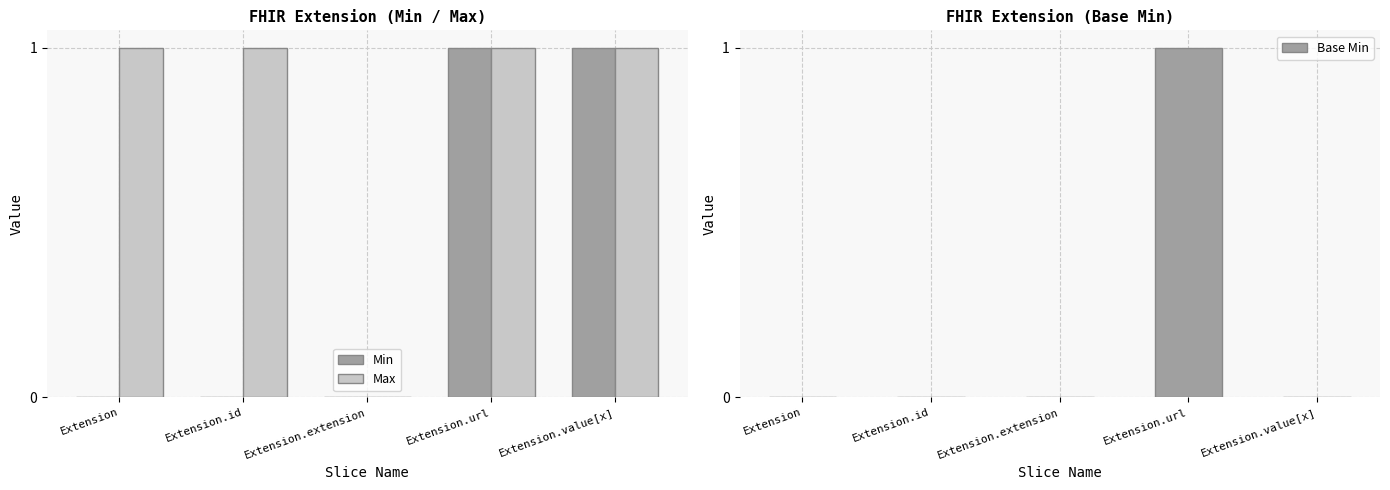

True or false: Base Min has a value of 2 at Extension.url.

False